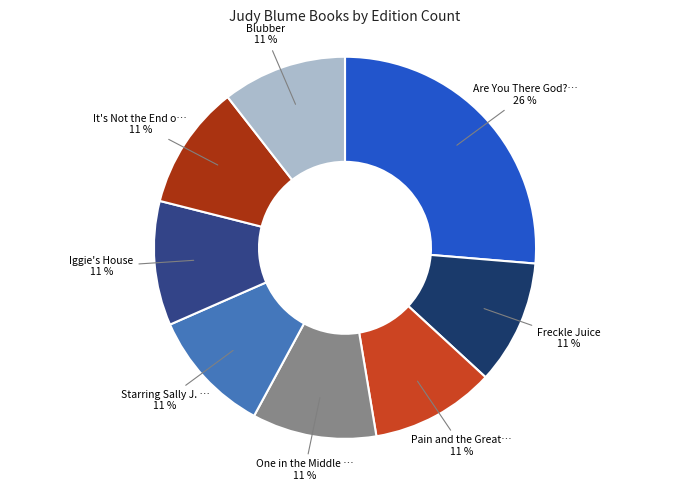

How many segments does this pie chart have?

8